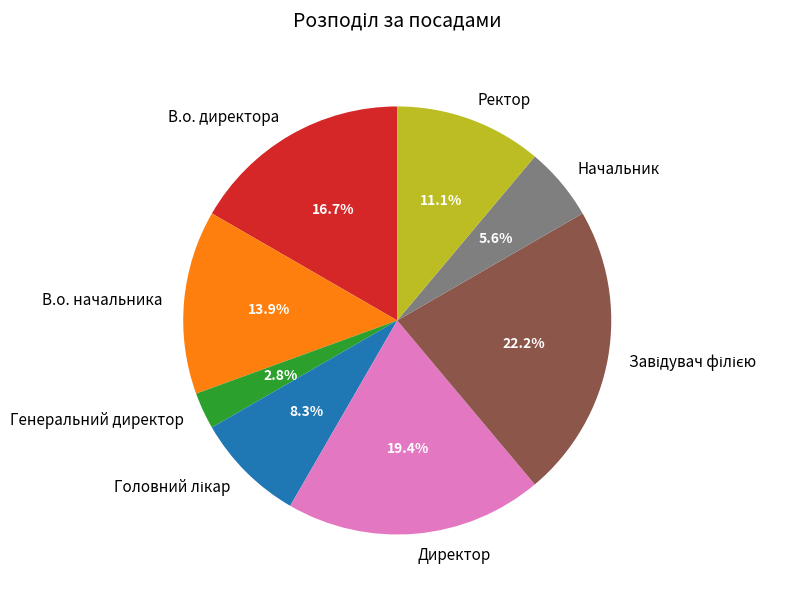

Is there any slice that represents more than half of the pie?

No